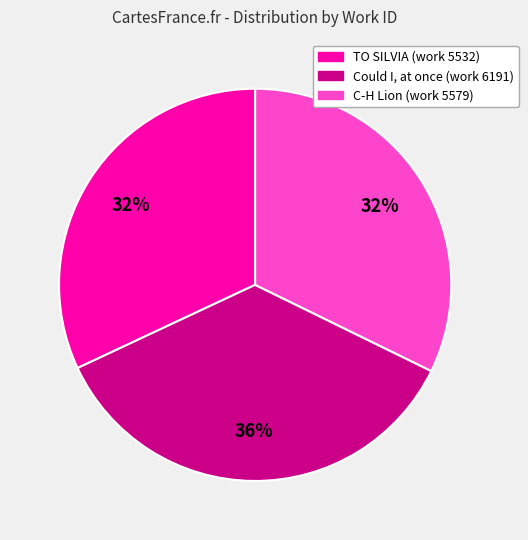

Does TO SILVIA (work 5532) account for over 50% of the chart?

No